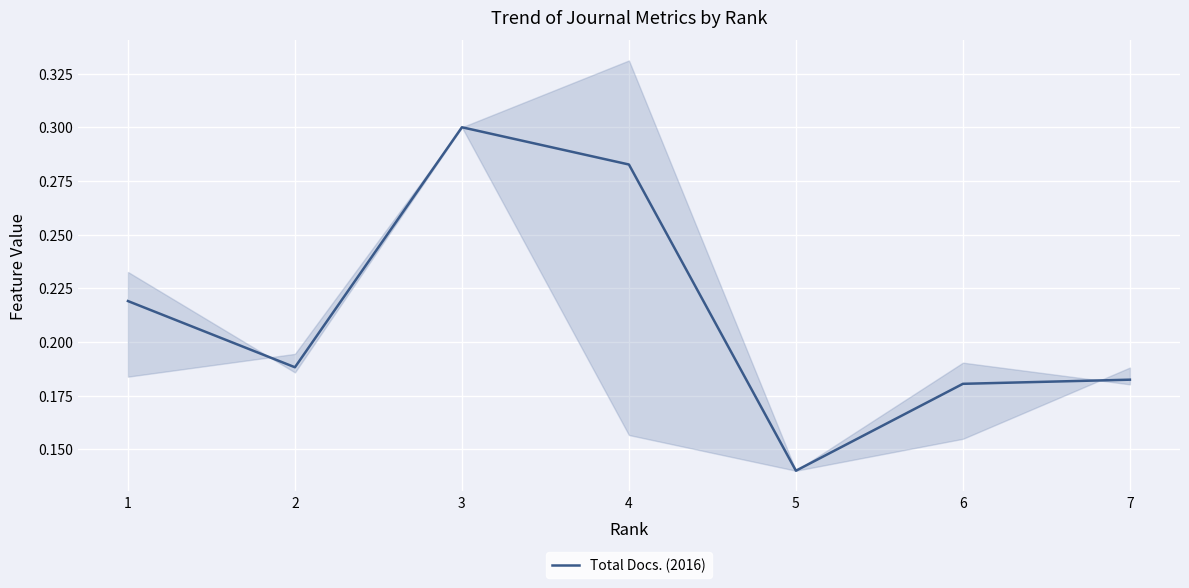

Reading right to left, extract all data points from this chart.

7=0.2	6=0.2	5=0.1	4=0.3	3=0.3	2=0.2	1=0.2